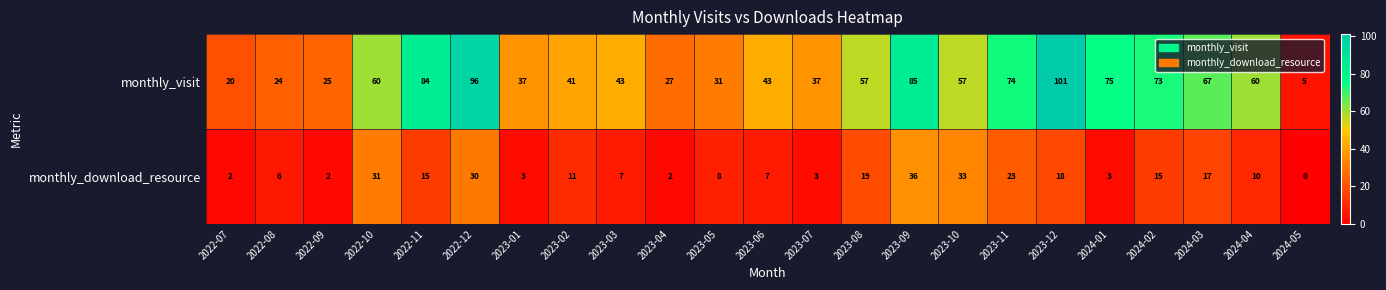

What is the difference between the maximum and minimum values in the monthly_visit series?

96